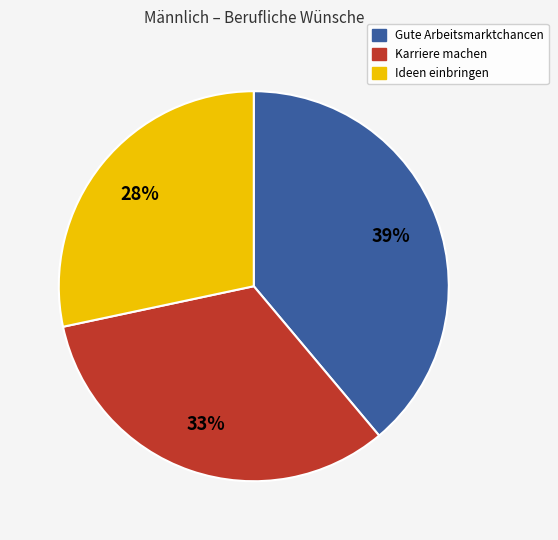

To the nearest percent, what is the average slice percentage?

33%